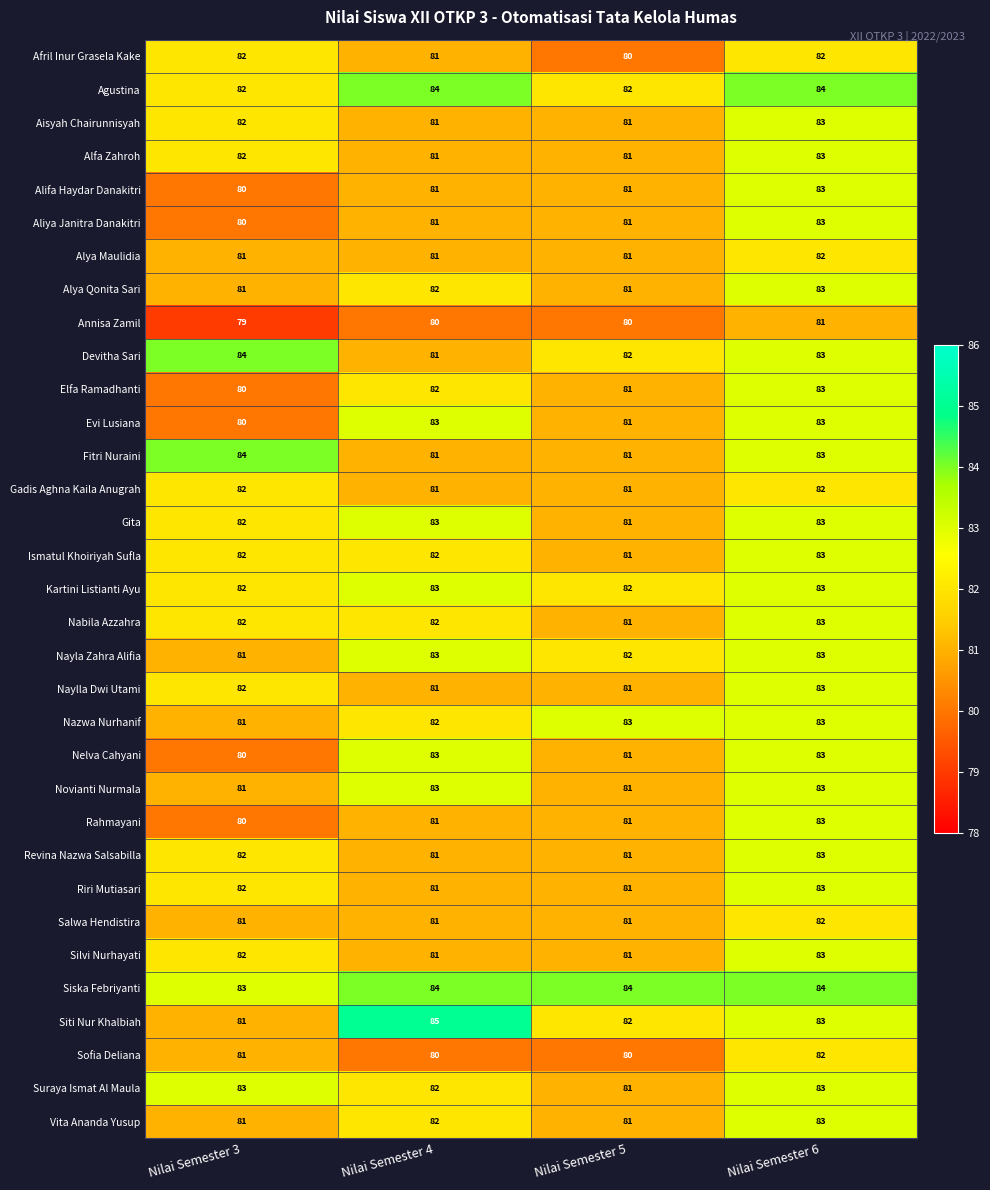

Which series has the widest spread of values?

Siti Nur Khalbiah